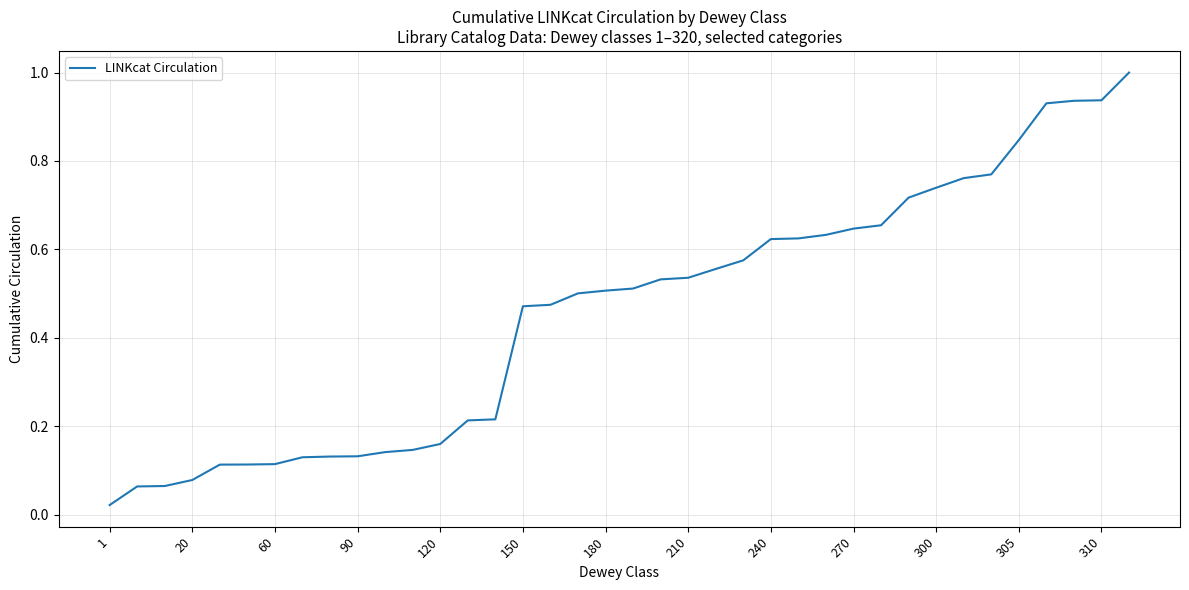

What is the difference between the maximum and minimum values?

1.0